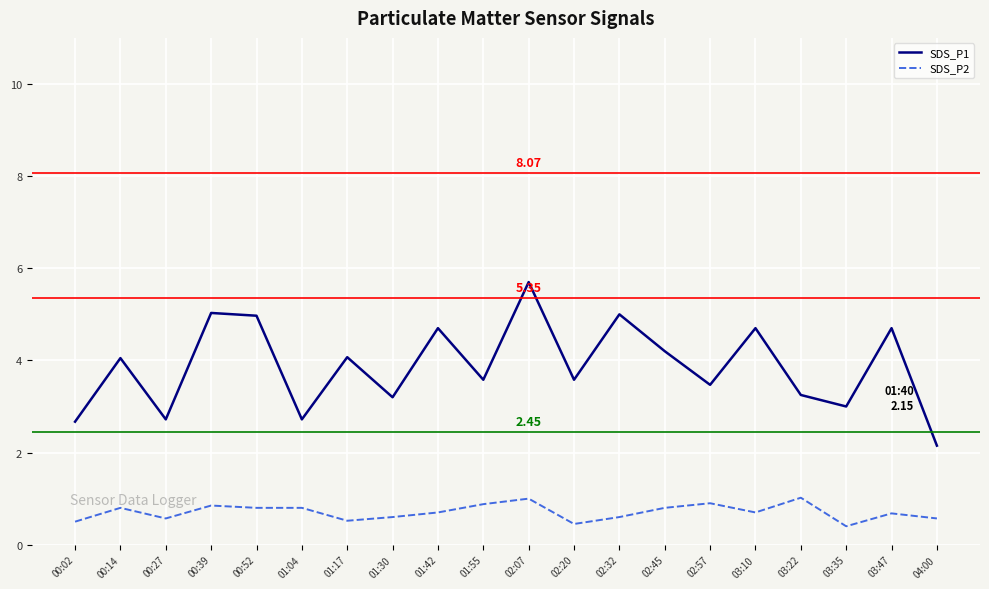

What are all the series names shown in the legend?

SDS_P1, SDS_P2